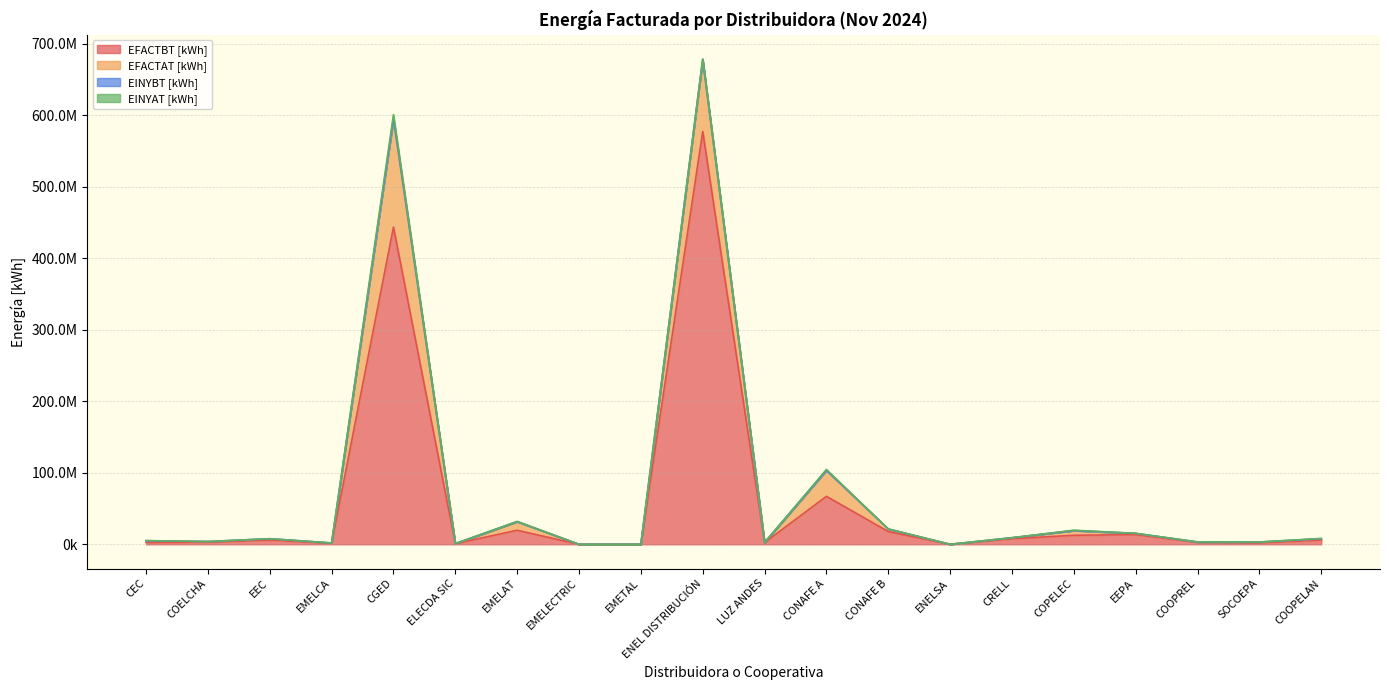

Where is EINYAT [kWh] nearest to the value 2723456?

CONAFE A